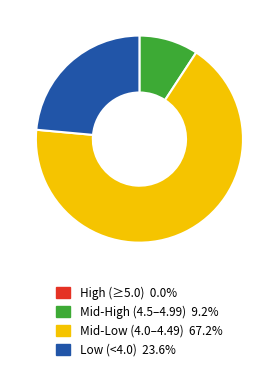

Is there a majority slice in this chart?

Yes